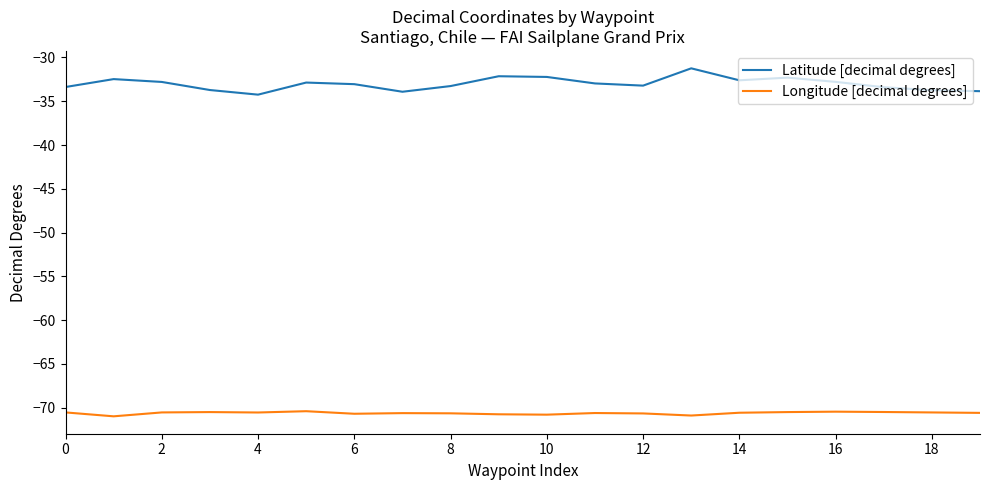

True or false: Longitude [decimal degrees] and Latitude [decimal degrees] cross at least once.

False